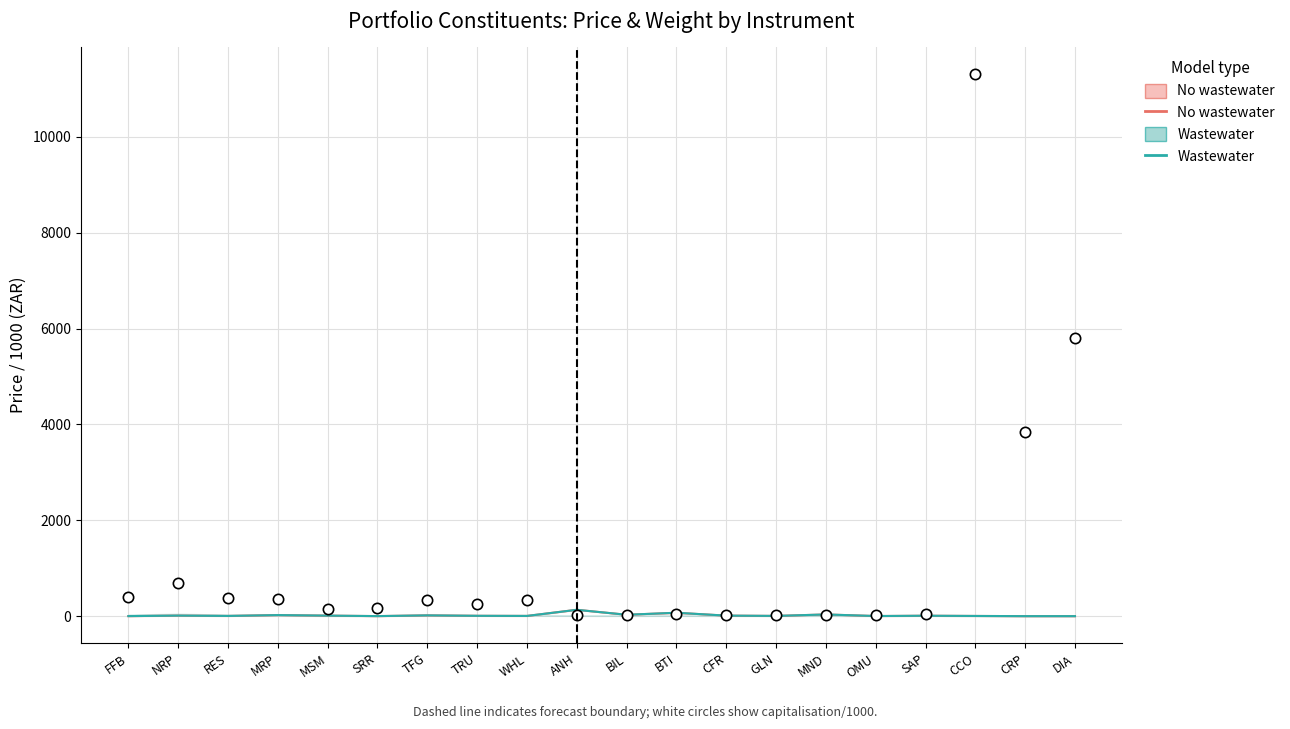

Which series reaches the maximum Y coordinate?

No wastewater